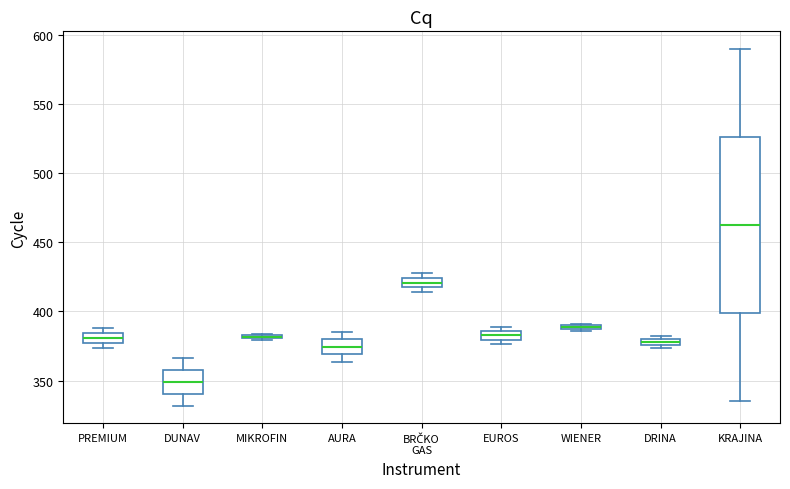

Comparing the boxes themselves (not the whiskers), which one is the tallest?

KRAJINA